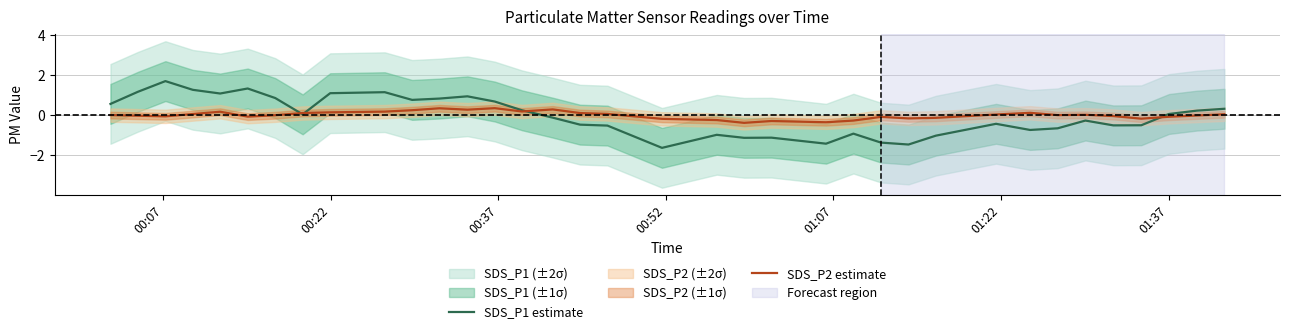

Reading left to right, extract all data points from this chart.

SDS_P1 estimate: 0.6	1.2	1.7	1.3	1.1	1.3	0.9	0.0	1.1	1.1	0.8	0.8	0.9	0.7	0.2	-0.1	-0.5	-0.5	-1.6	-1.0	-1.1	-1.1	-1.4	-0.9	-1.4	-1.5	-1.0	-0.4	-0.7	-0.7	-0.3	-0.5	-0.5	0.1	0.2	0.3
SDS_P2 estimate: 0.0	-0.0	-0.1	0.1	0.2	-0.1	-0.0	0.1	0.1	0.2	0.2	0.3	0.3	0.4	0.2	0.3	0.1	0.1	-0.2	-0.2	-0.4	-0.3	-0.4	-0.3	-0.1	-0.2	-0.1	0.0	0.1	0.0	0.0	-0.0	-0.2	-0.1	-0.0	0.0